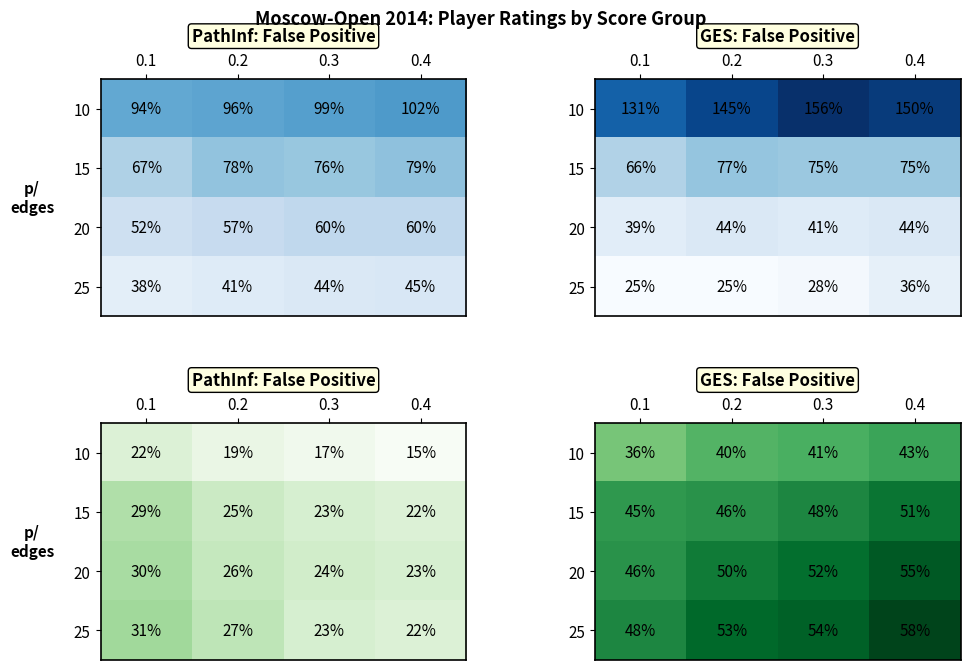

What is the sum of the 10 values at 0.1 and 0.2?

76